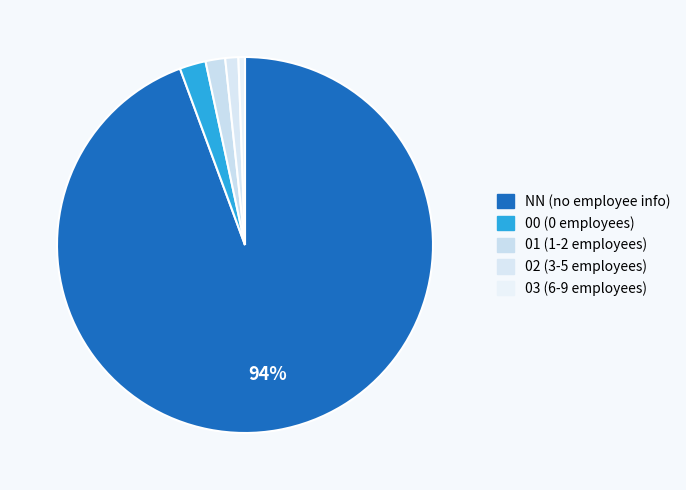

Count the number of slices in the pie.

5